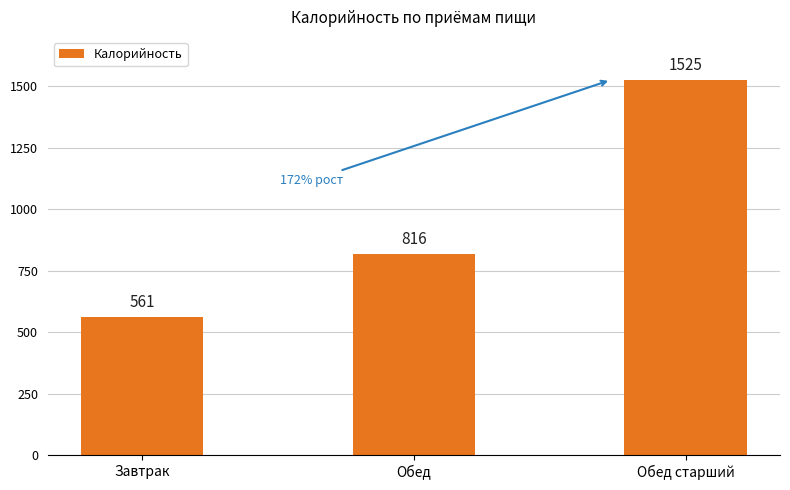

What is the sum of the values at Обед and Завтрак?

1377